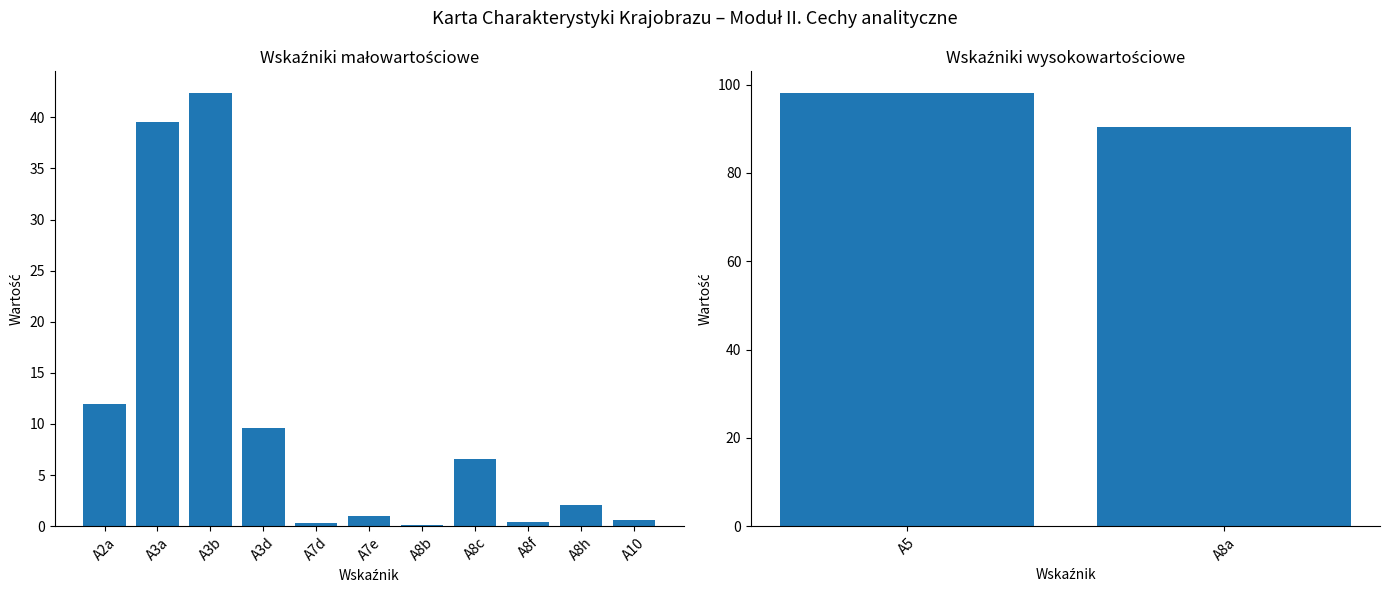

How many values exceed 6?

7